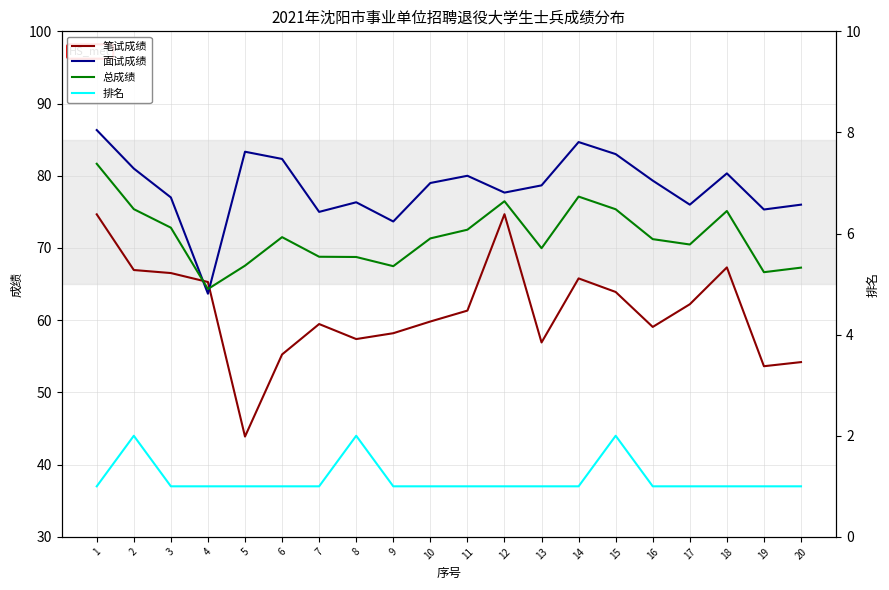

Where do 总成绩 and 面试成绩 first cross each other?

3 and 4